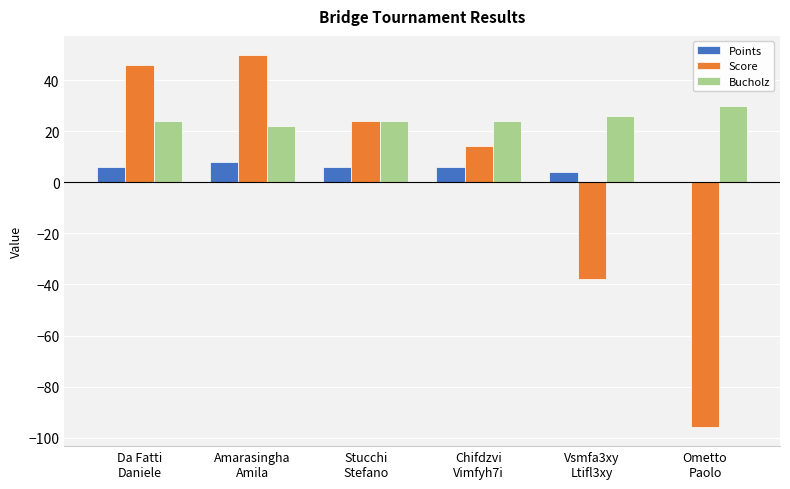

What is the sum of all Points values?

30